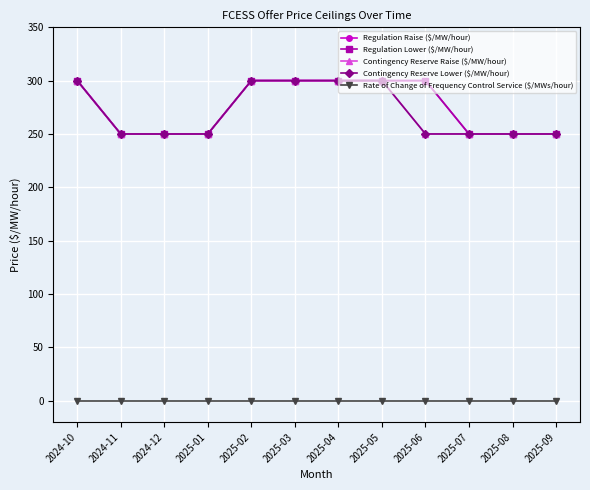

Is this an area chart (filled region under the line)?

No